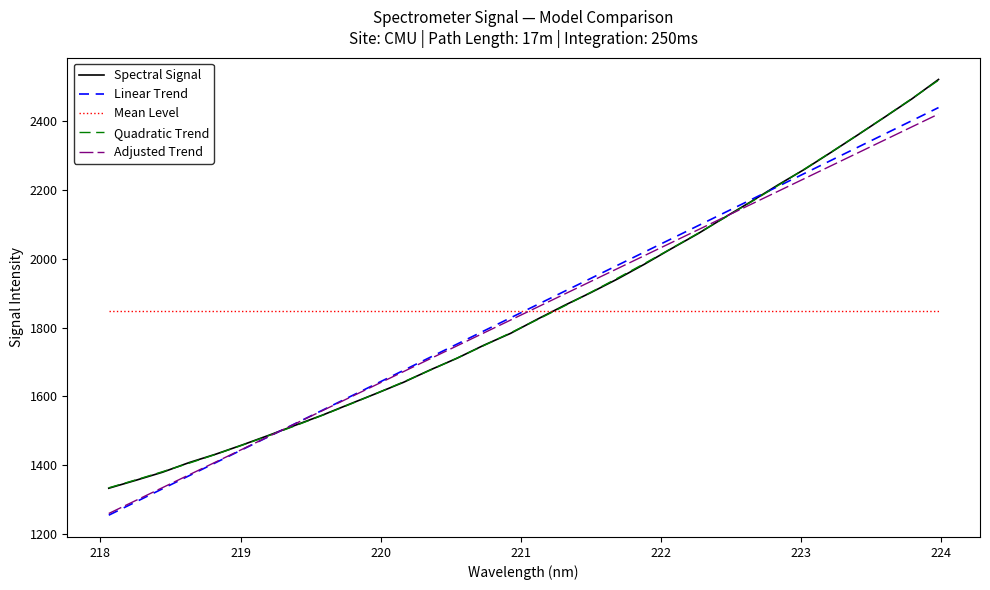

How many times do Spectral Signal and Mean Level cross each other?

1